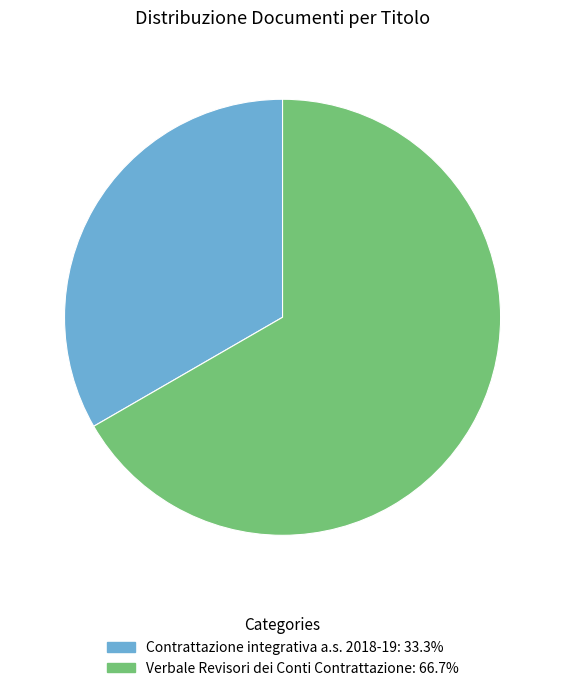

Is there any slice that represents more than half of the pie?

Yes